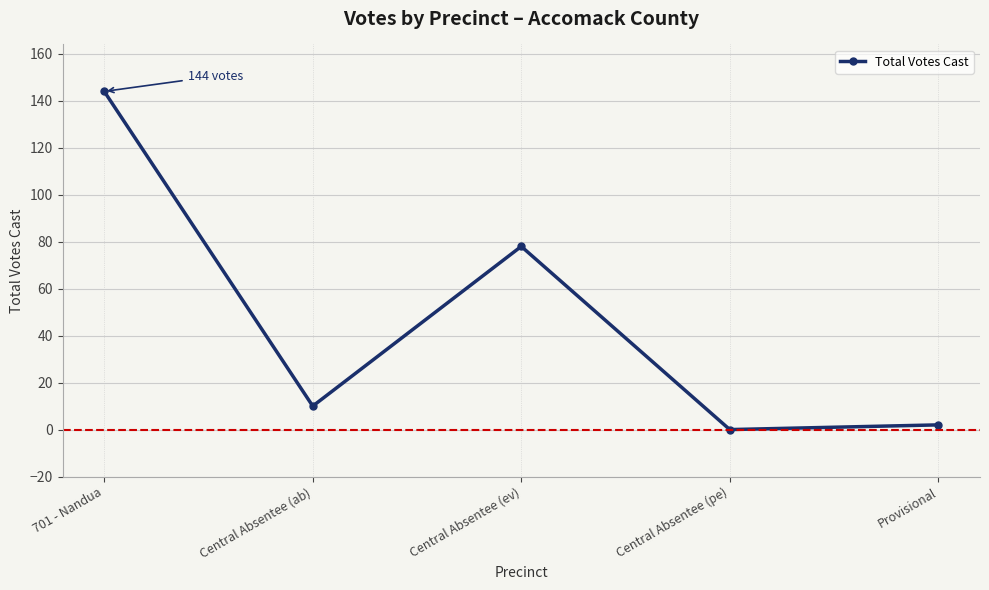

Does the chart display data point markers on the line(s)?

Yes